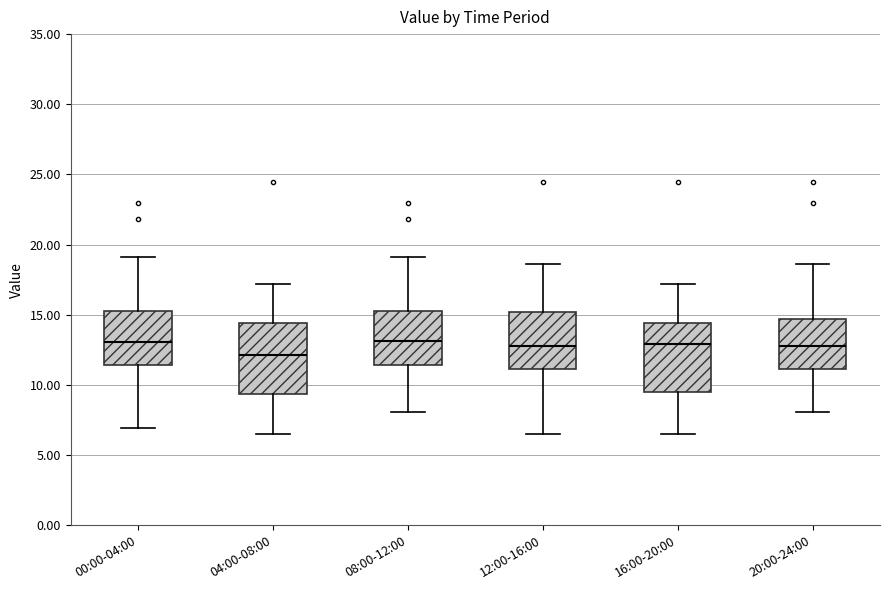

Reading left to right, transcribe this box plot: for each box, give where its median line is, the range the box spans, and where its two whiskers end, as read against the y-axis. The values are not printed on the chart, so give them approximately, as read against the axis.

00:00-04:00: median 13.0, box 11.5 to 15.5, whiskers 7.0 to 19.0
04:00-08:00: median 12.0, box 9.5 to 14.5, whiskers 6.5 to 17.0
08:00-12:00: median 13.0, box 11.5 to 15.5, whiskers 8.0 to 19.0
12:00-16:00: median 13.0, box 11.0 to 15.0, whiskers 6.5 to 18.5
16:00-20:00: median 13.0, box 9.5 to 14.5, whiskers 6.5 to 17.0
20:00-24:00: median 13.0, box 11.0 to 14.5, whiskers 8.0 to 18.5